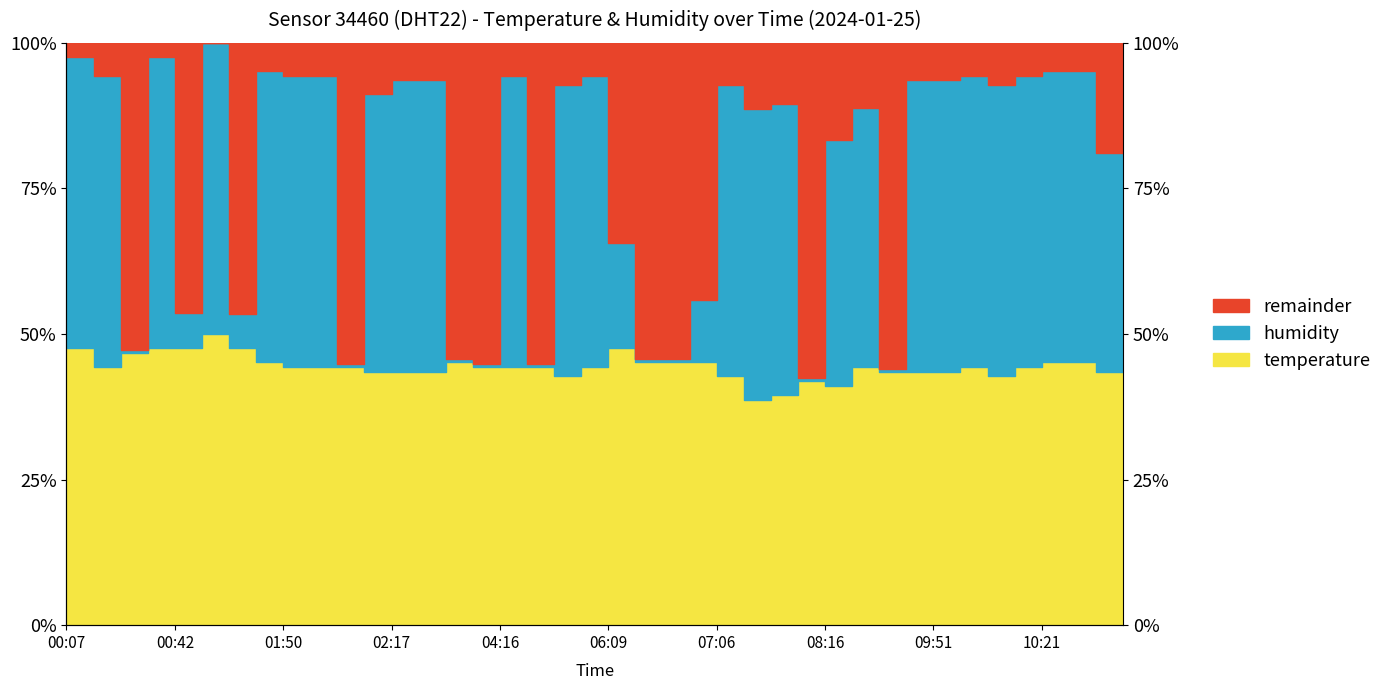

What is the sum of the temperature values at 09:31 and 01:56?

87.9